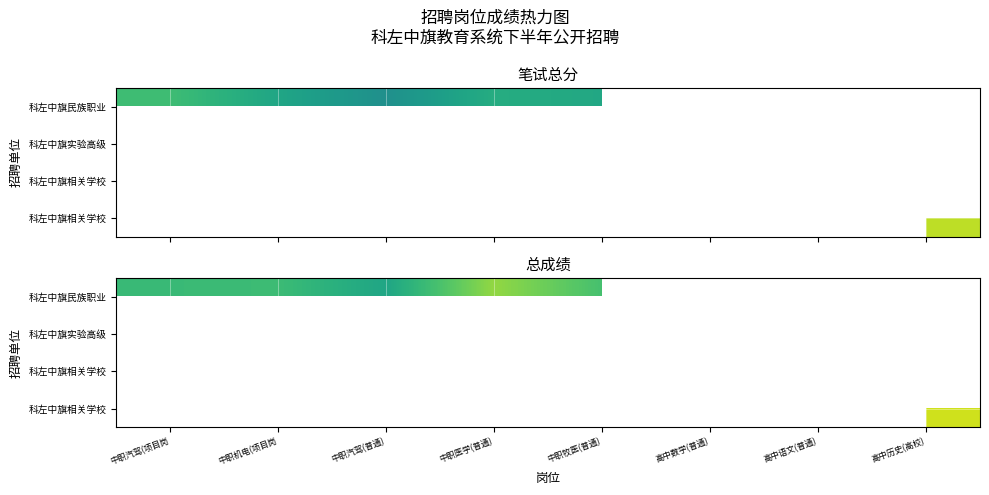

Which has a higher value, 高中数学(普通) or 高中语文(普通)?

高中语文(普通)